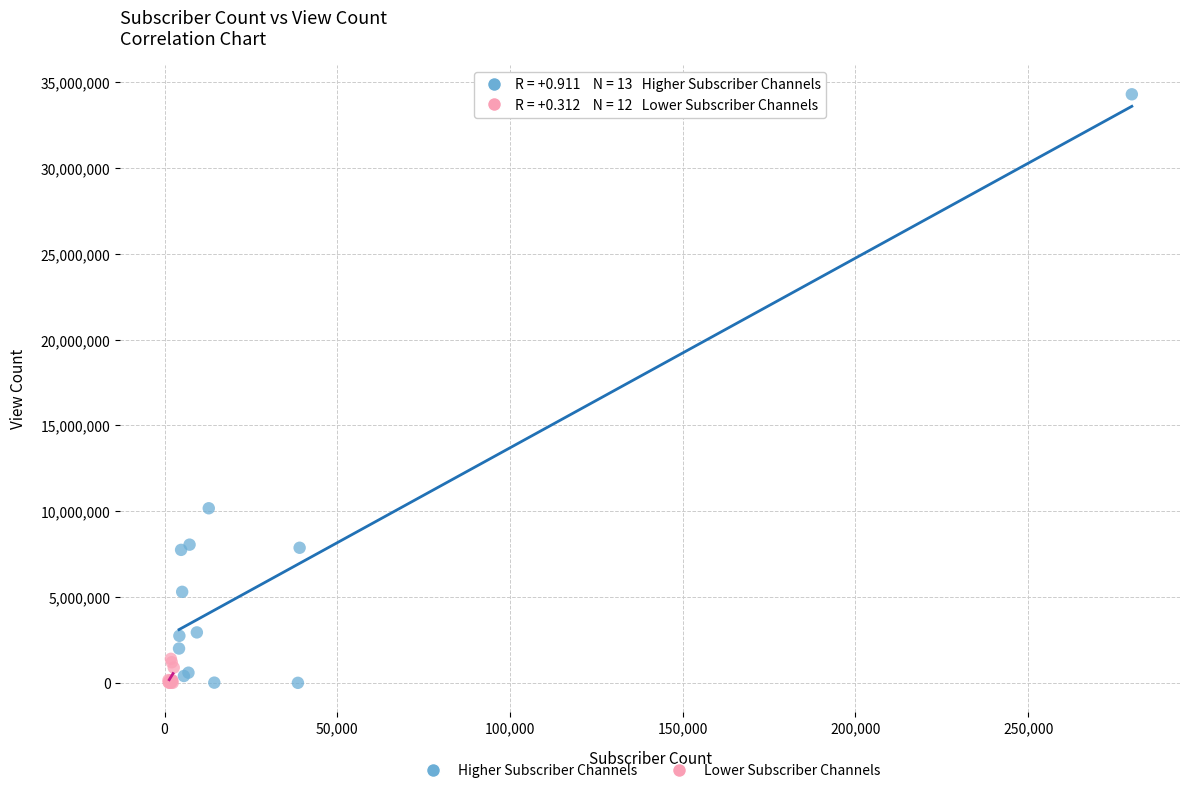

Which series has the widest spread of Y values?

Higher Subscriber Channels